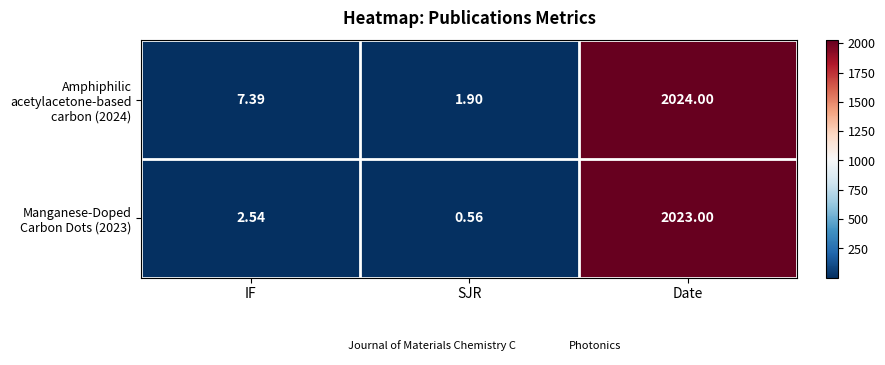

List the labels in order of Manganese-Doped Carbon Dots (2023) value, largest first.

Date, IF, SJR